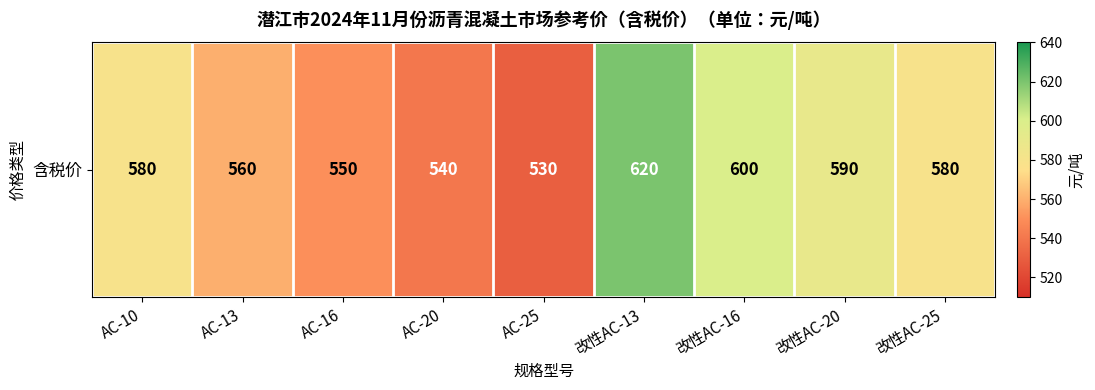

What is the difference between the maximum and minimum values?

90